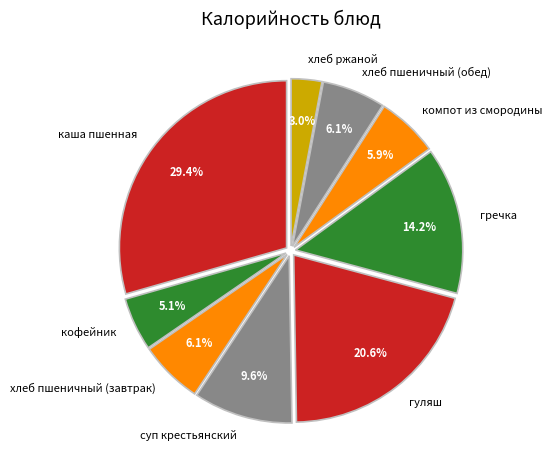

Between суп крестьянский and гречка, which is larger?

гречка